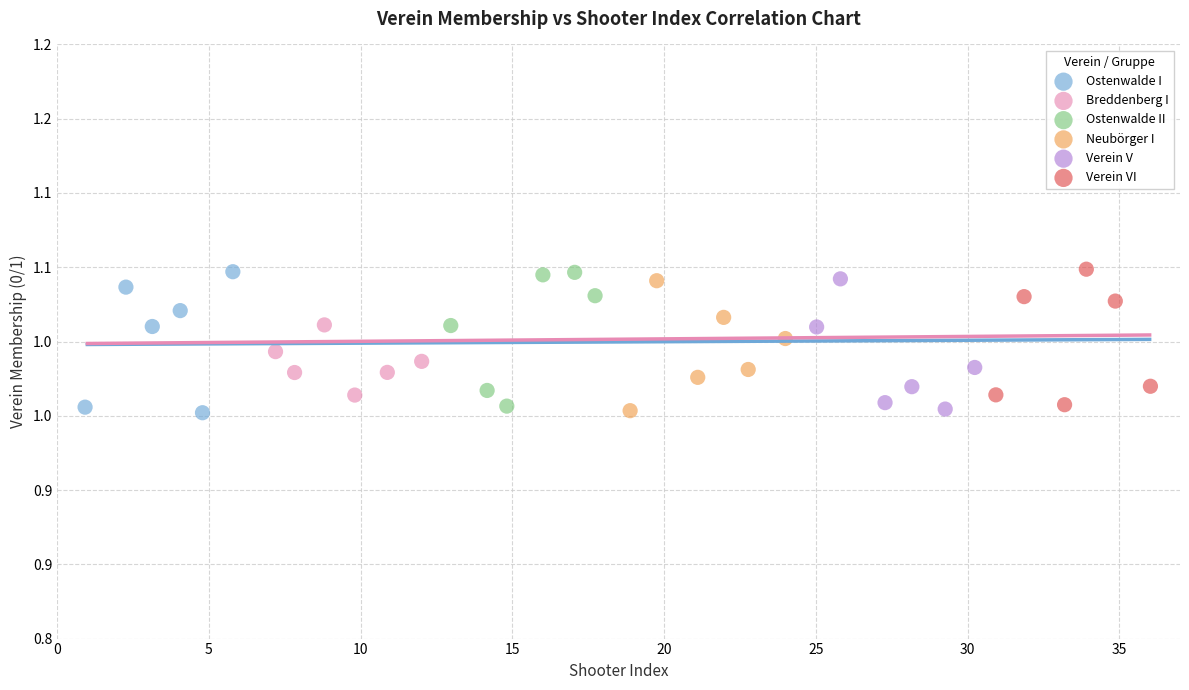

What are all the series names shown in the legend?

Ostenwalde I, Breddenberg I, Ostenwalde II, Neubörger I, Verein V, Verein VI